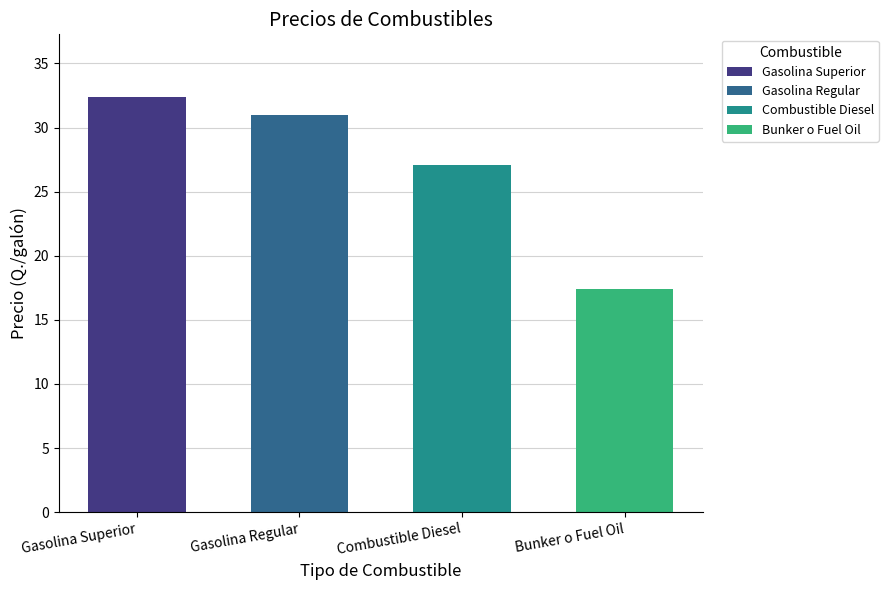

At which label does the data first exceed 30?

Gasolina Superior